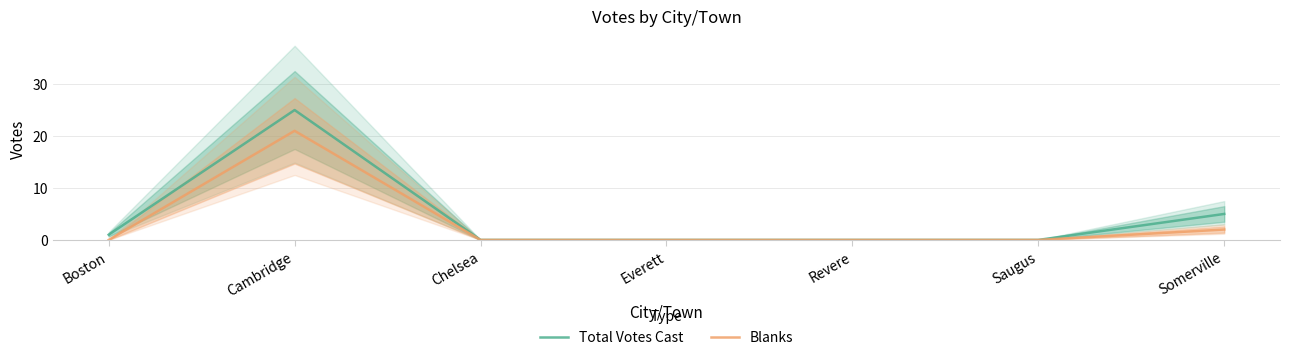

What is the average value of the Blanks series?

3